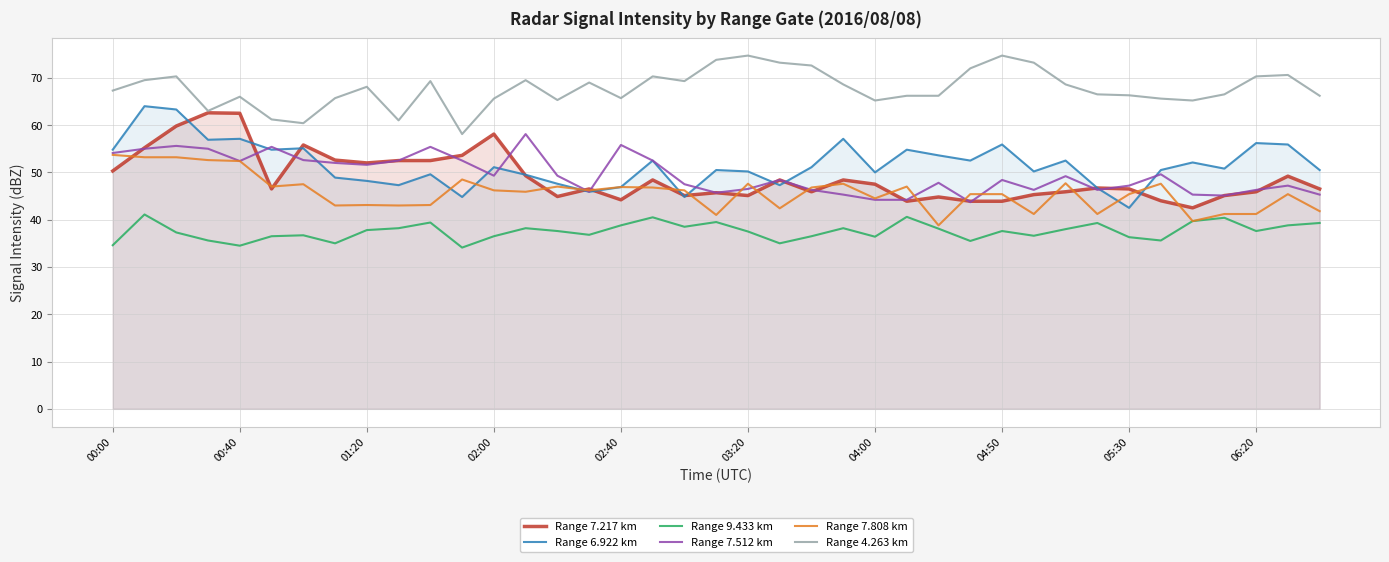

True or false: Range 9.433 km and Range 7.512 km intersect in this chart.

False